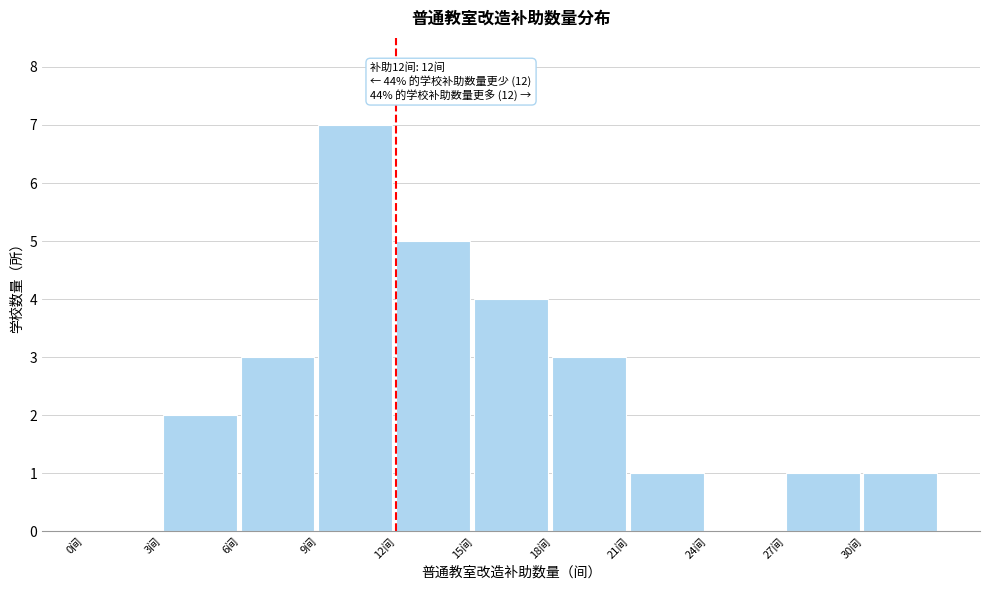

Which range on the x-axis has the tallest bar?

9 to 12